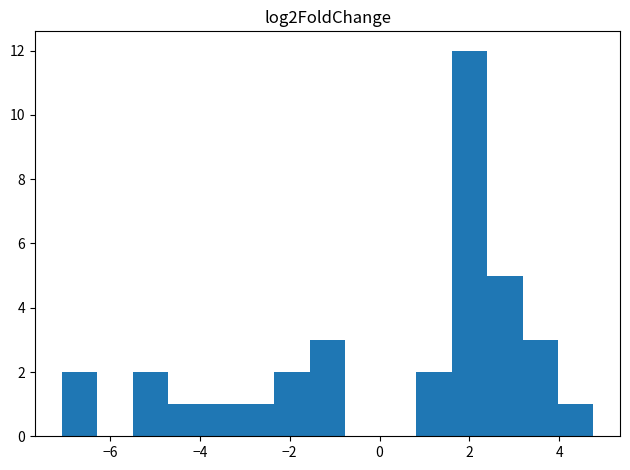

Read against the x-axis, roughly where is the centre of the tallest bar?

2.0